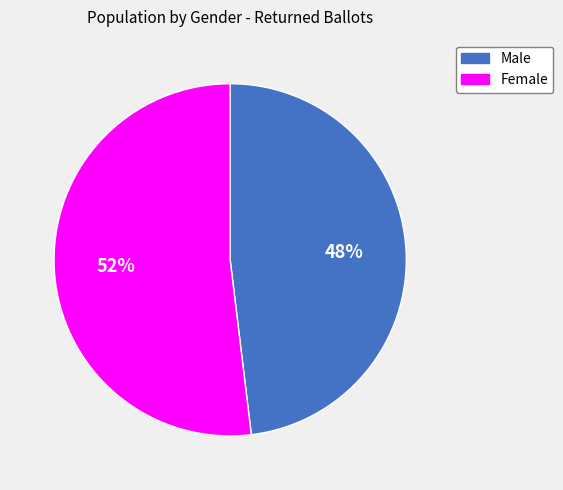

How many segments does this pie chart have?

2